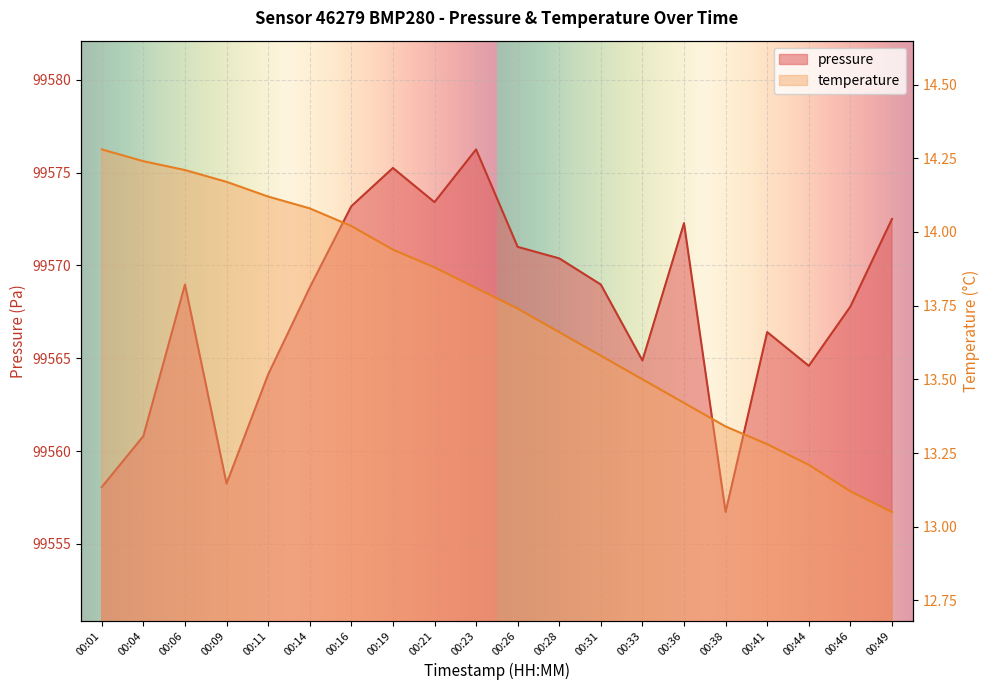

Is it true that temperature equals 20.1 at 00:21?

False